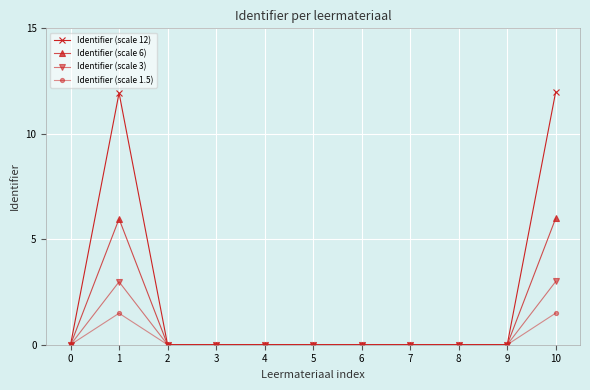

Rank the series by their maximum value, from highest to lowest.

Identifier (scale 12), Identifier (scale 6), Identifier (scale 3), Identifier (scale 1.5)